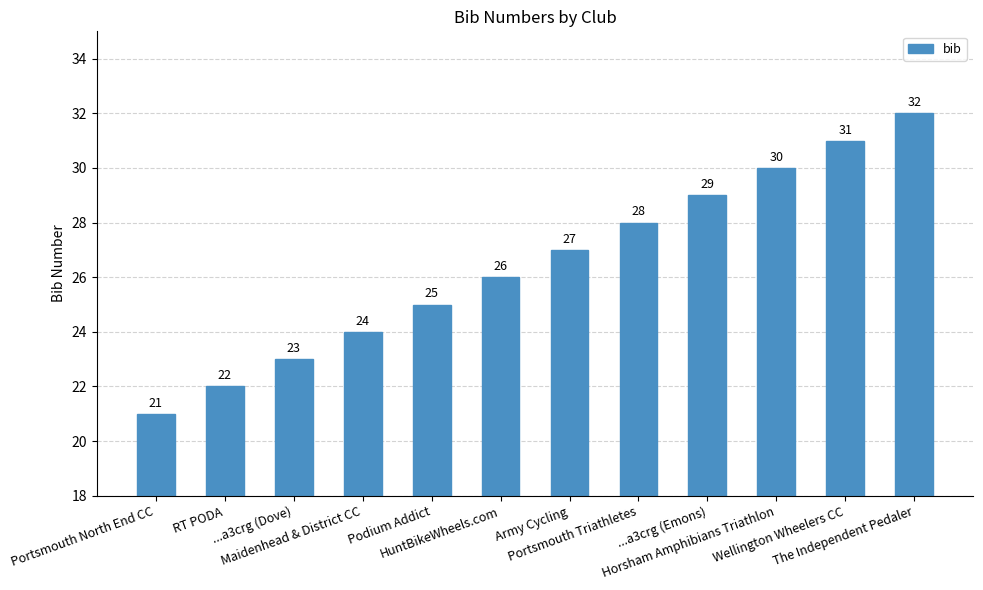

At which label is the value closest to 26?

HuntBikeWheels.com